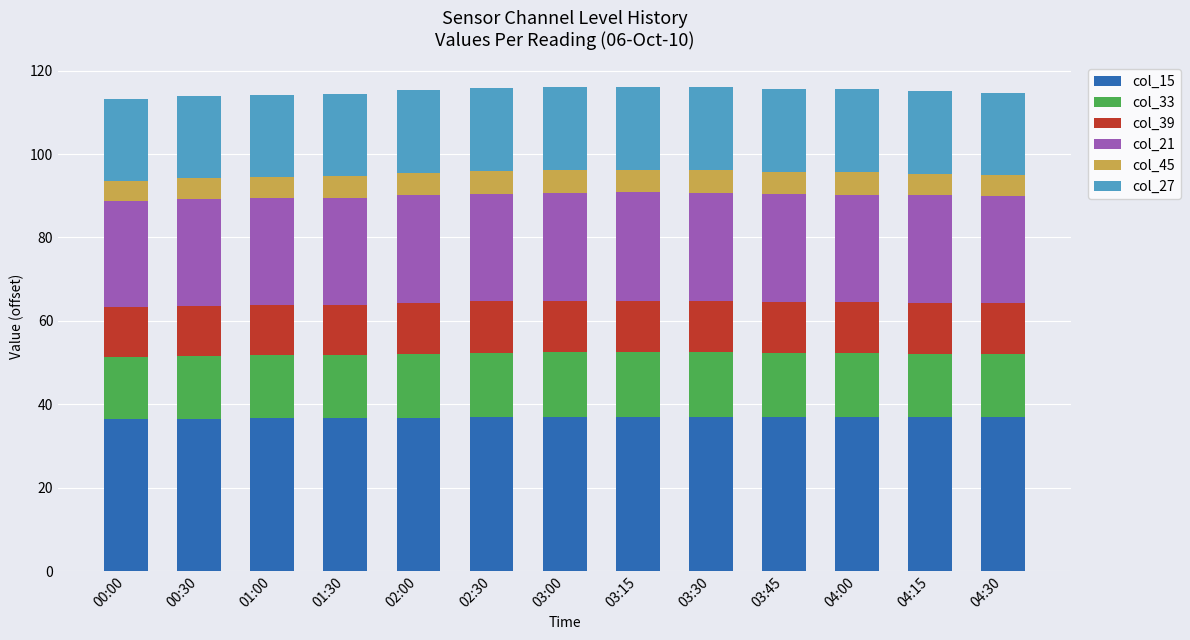

At 00:30, list the series in order from largest to smallest.

col_15, col_21, col_27, col_33, col_39, col_45